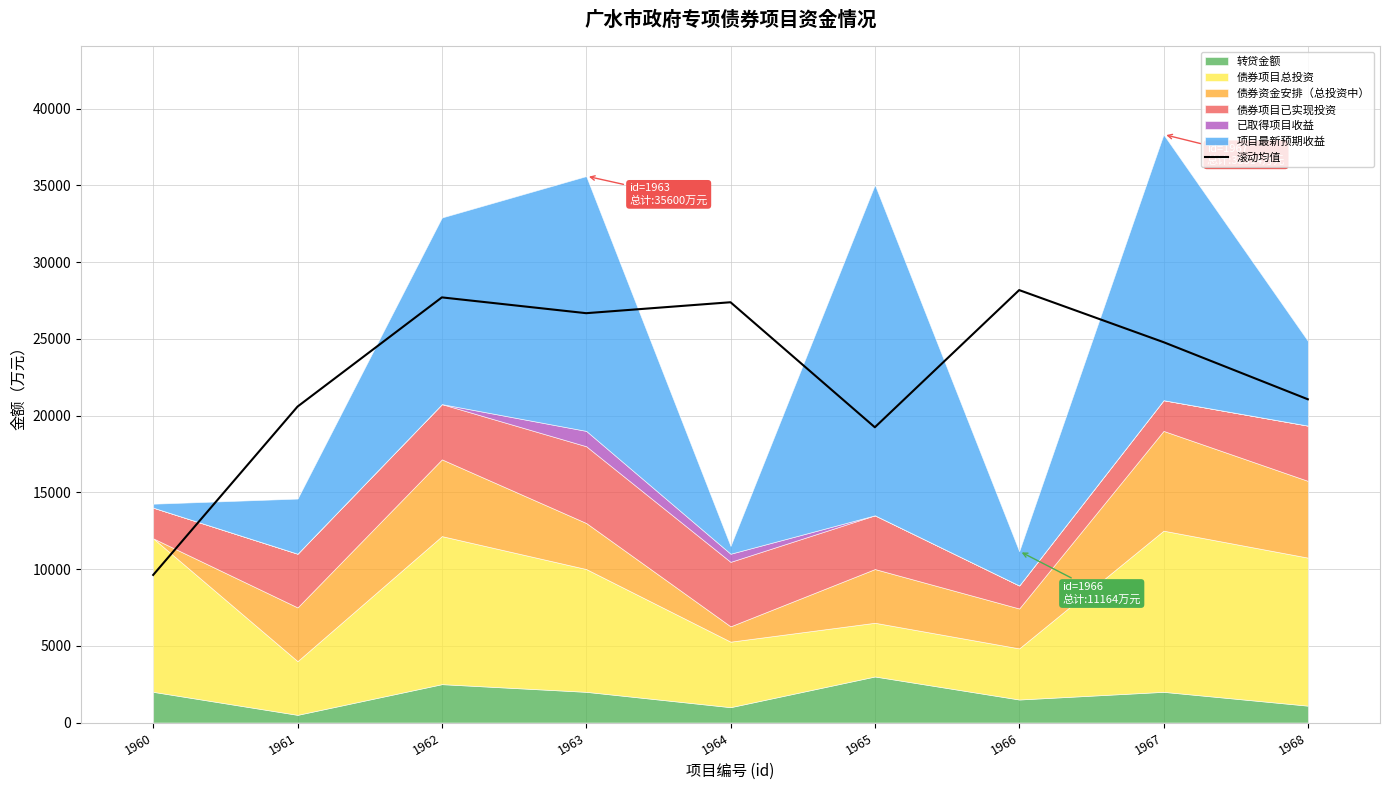

Between 1965 and 1968, which is larger?

1968